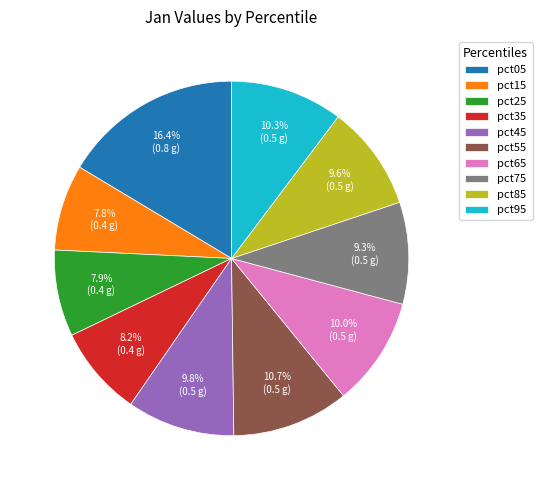

The pct65 slice represents 10% of the pie. True or false?

True